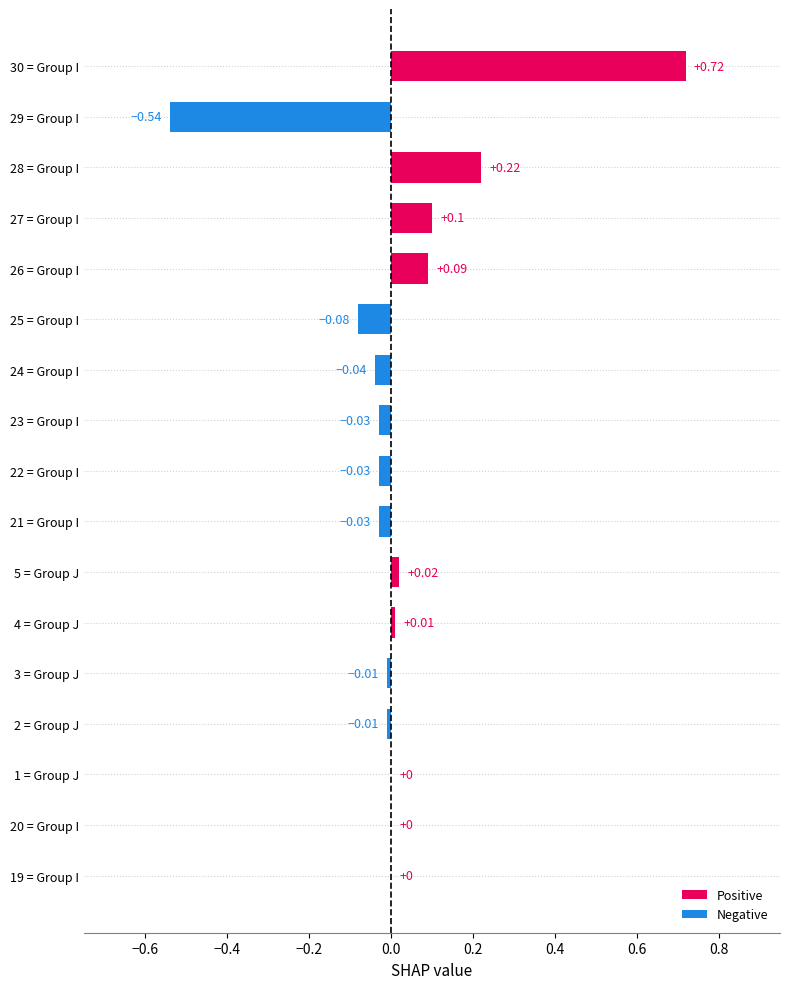

Which has a higher value, 22 = Group I or 5 = Group J?

5 = Group J